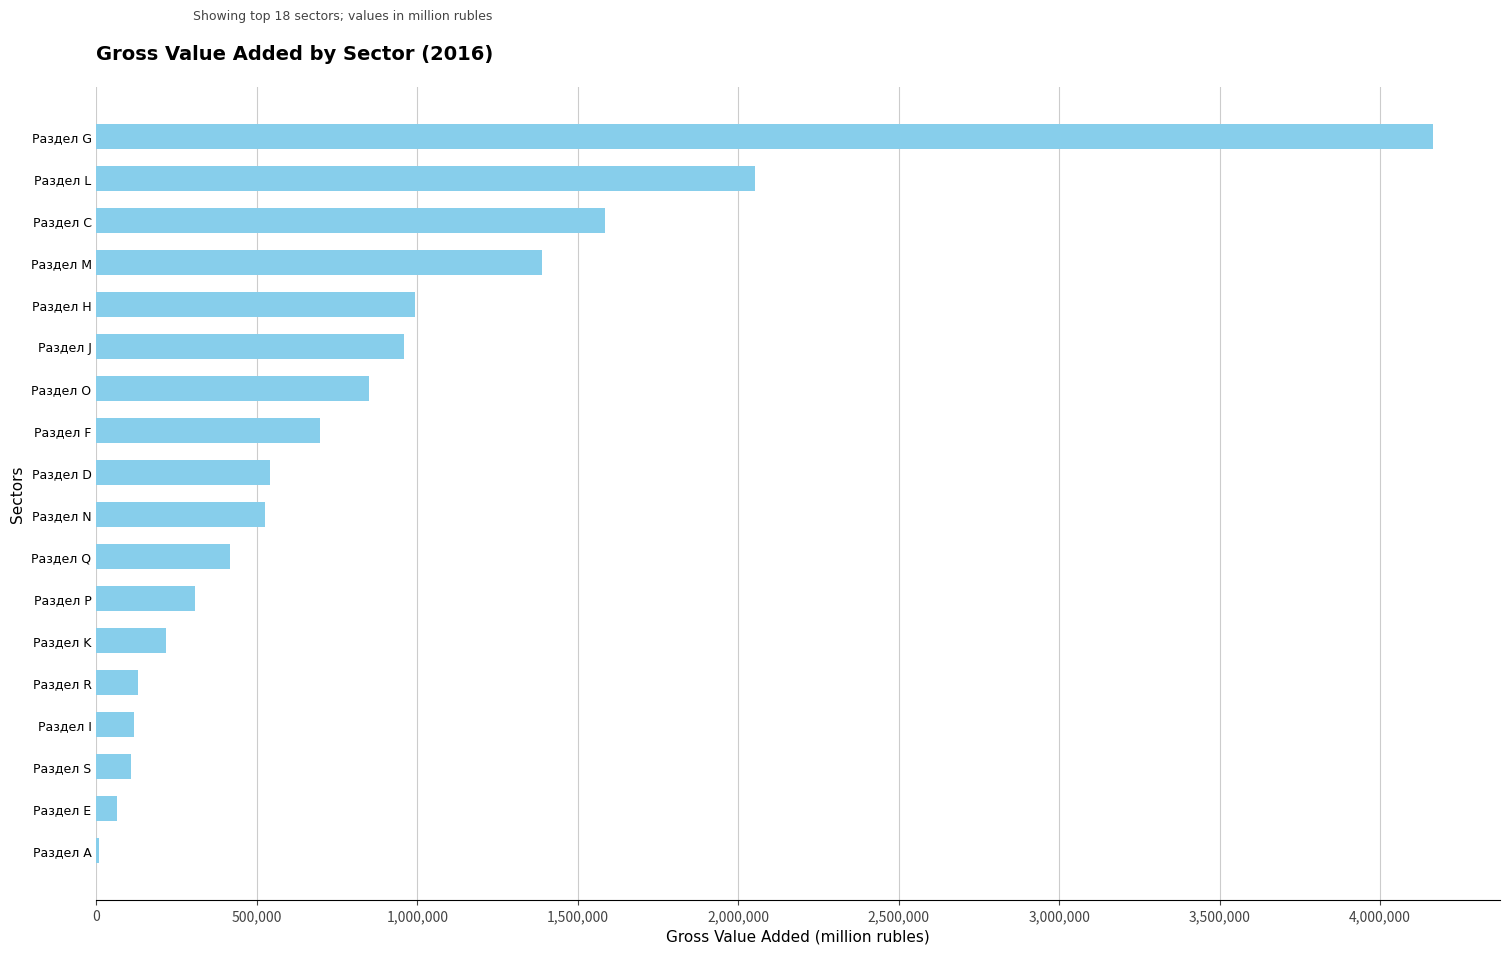

Where is the data nearest to the value 2086671?

Раздел L